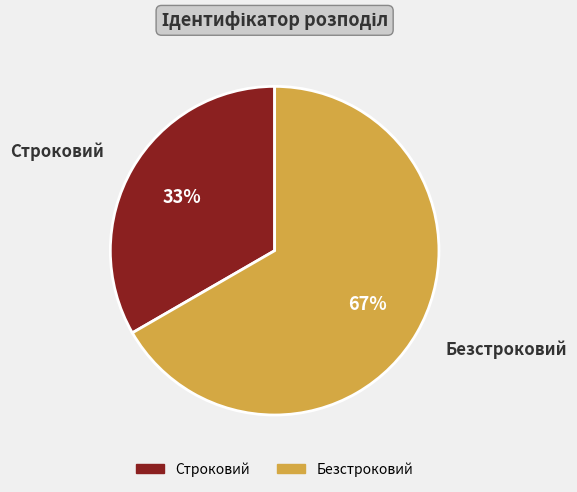

To the nearest percent, what is the average slice percentage?

50%